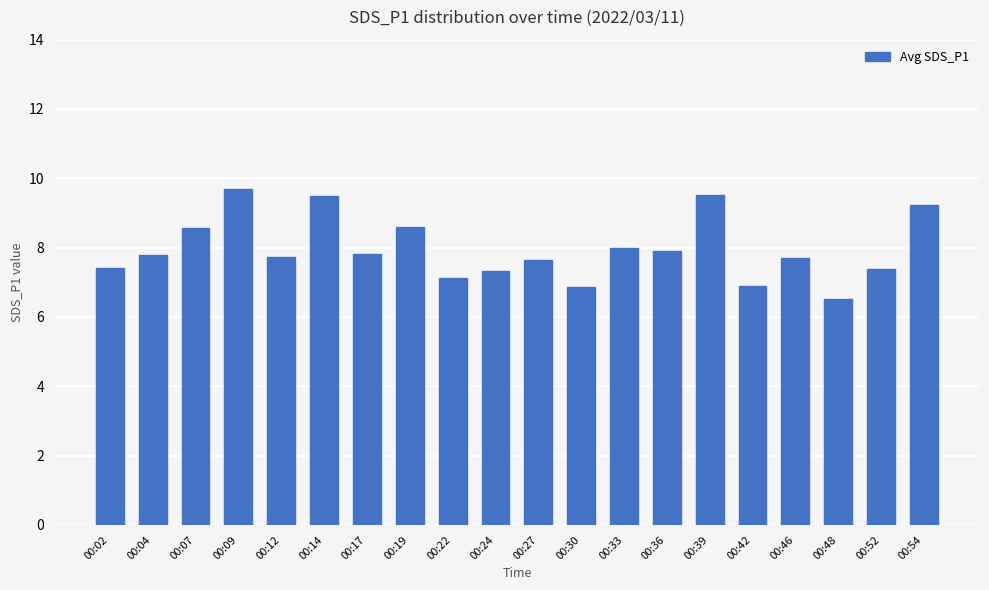

What is the difference between the values at 00:19 and 00:24?

1.3